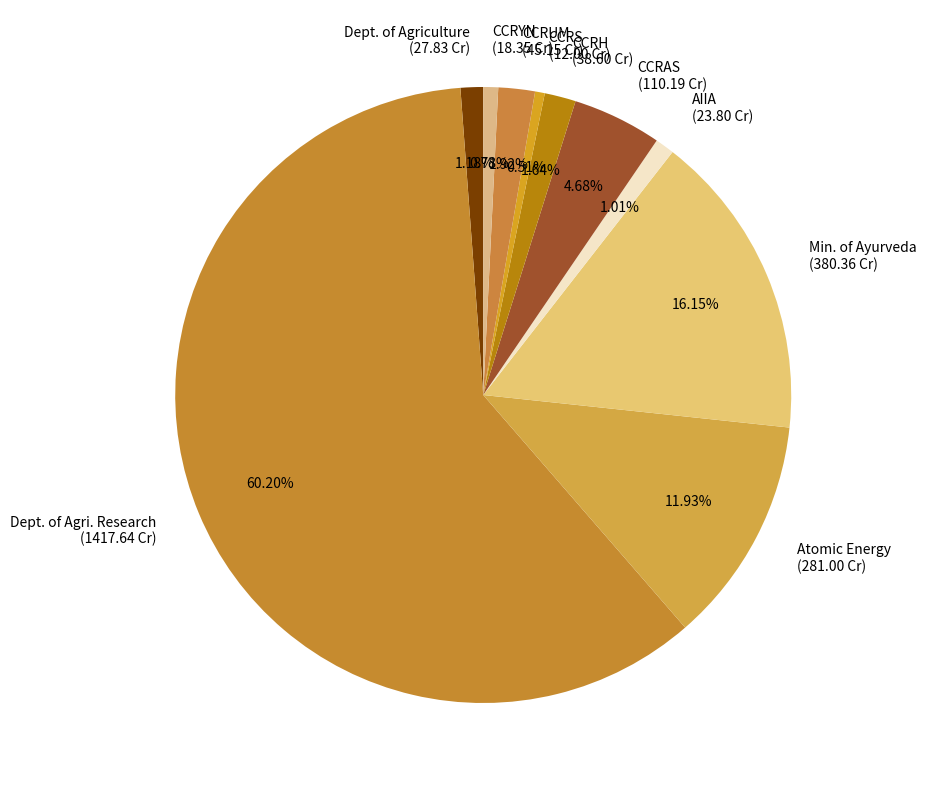

To the nearest percent, what is the average slice percentage?

10%